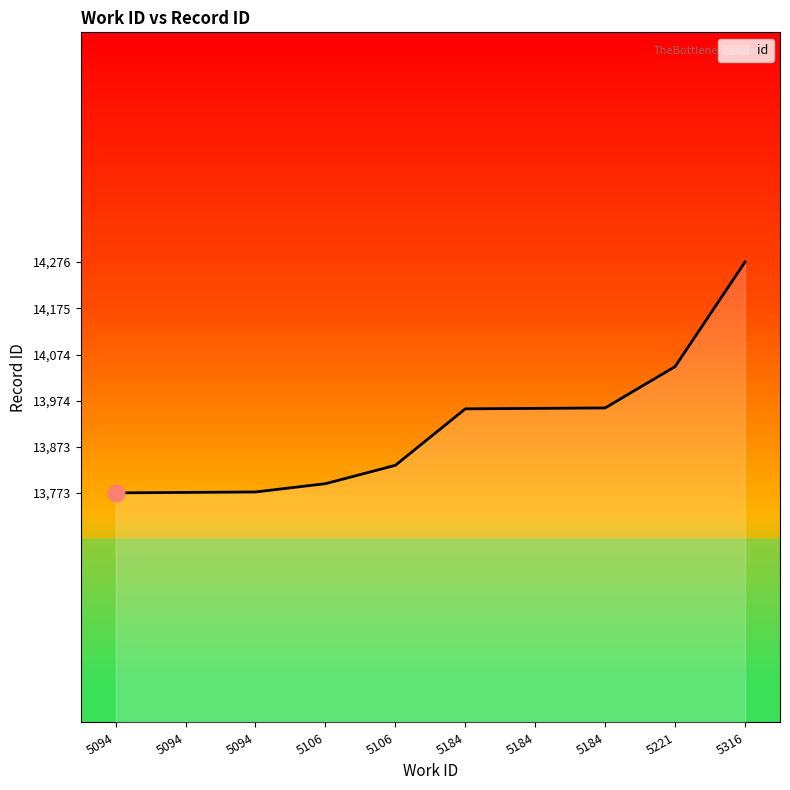

True or false: there are more than 0 points higher than both neighbors.

False